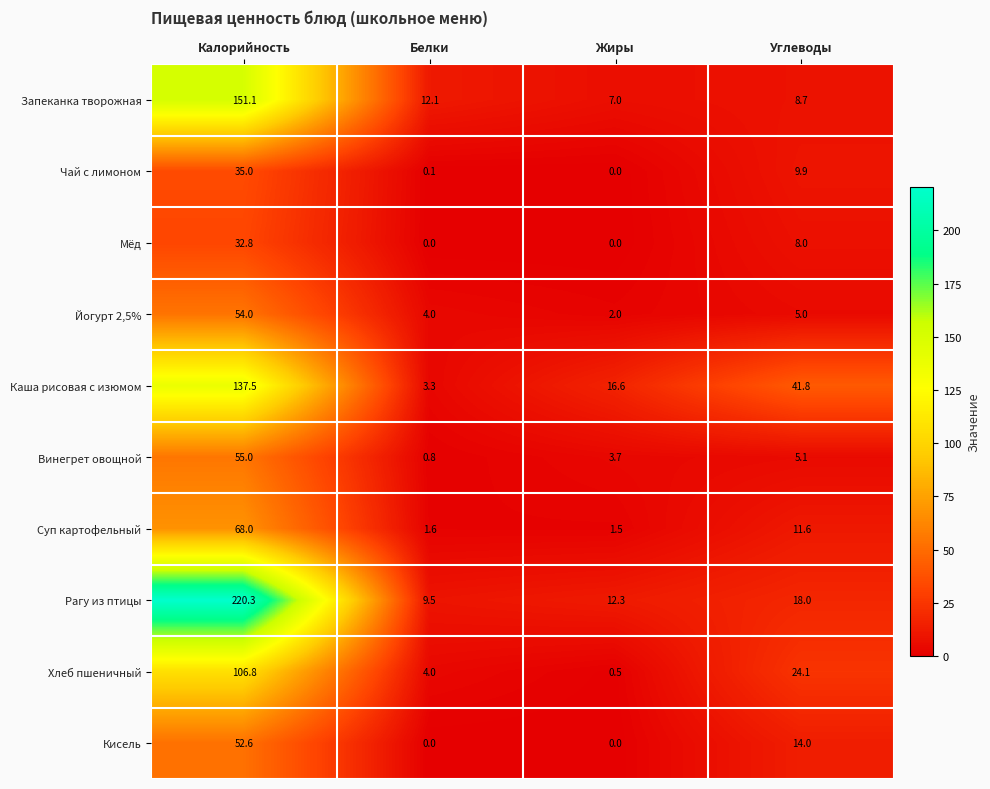

Which series has the largest total across all categories?

Рагу из птицы